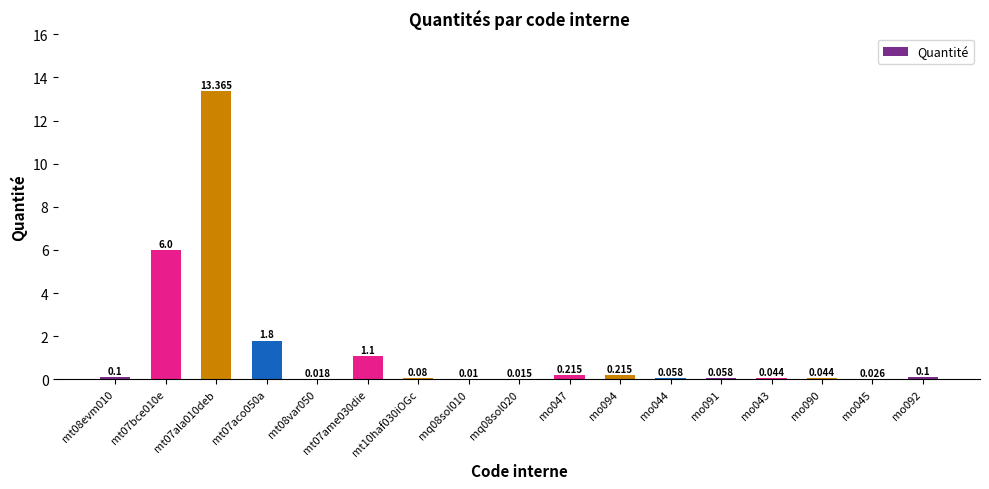

Rank the categories by value from highest to lowest.

mt07ala010deb, mt07bce010e, mt07aco050a, mt07ame030die, mo047, mo094, mt08evm010, mo092, mt10haf030iOGc, mo044, mo091, mo043, mo090, mo045, mt08var050, mq08sol020, mq08sol010